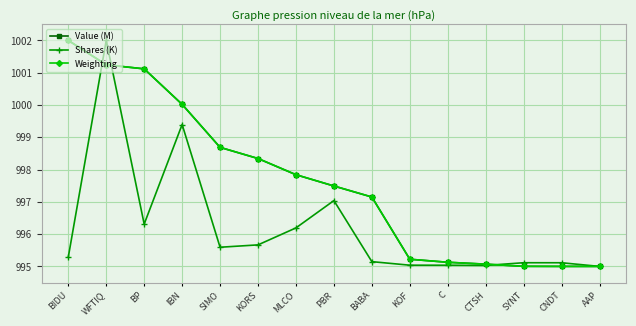

At how many categories does at least one series exceed 996?

9